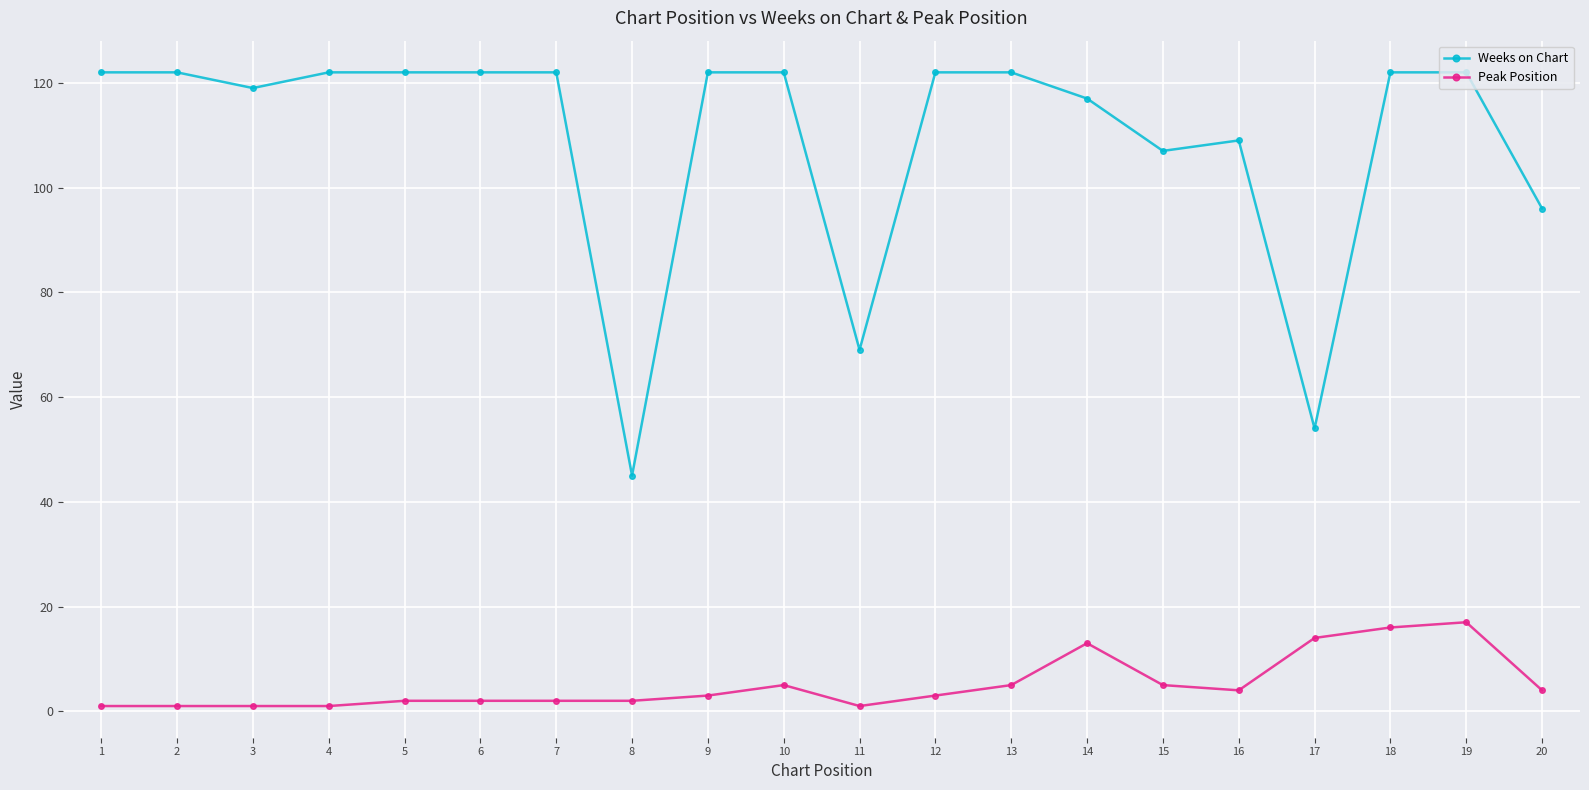

What are all the series names shown in the legend?

Weeks on Chart, Peak Position